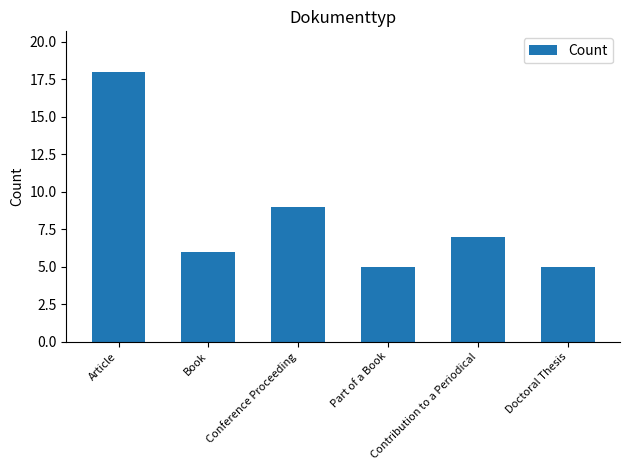

What is the minimum value shown in the chart?

5